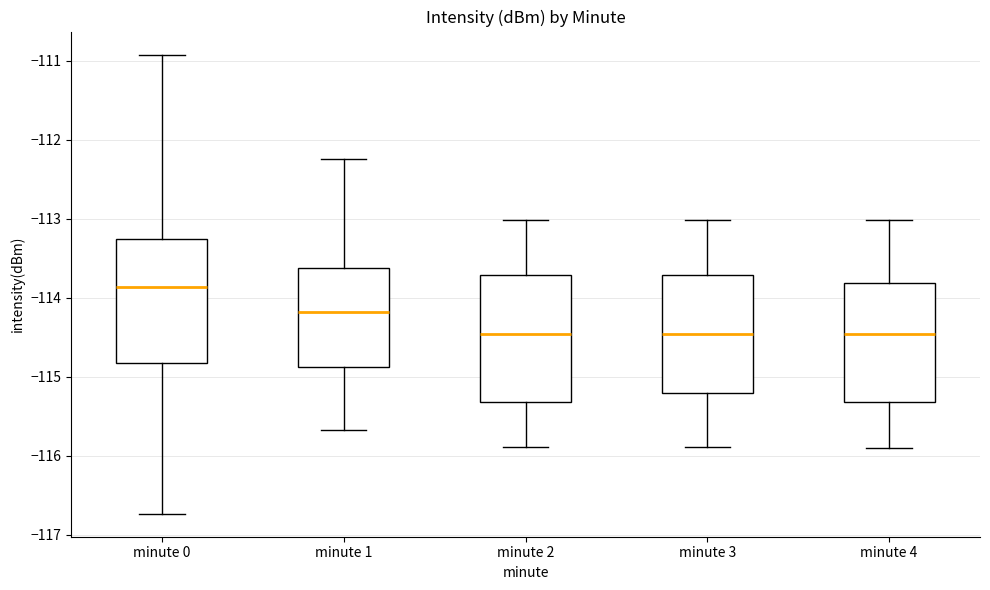

Reading left to right, read every box against the y-axis: the position of its median line, the range the box covers, and the ends of its whiskers. The values are not printed on the chart, so give them approximately, as read against the axis.

minute 0: median -113.9, box -114.8 to -113.3, whiskers -116.7 to -110.9
minute 1: median -114.2, box -114.9 to -113.6, whiskers -115.7 to -112.2
minute 2: median -114.5, box -115.3 to -113.7, whiskers -115.9 to -113.0
minute 3: median -114.5, box -115.2 to -113.7, whiskers -115.9 to -113.0
minute 4: median -114.5, box -115.3 to -113.8, whiskers -115.9 to -113.0